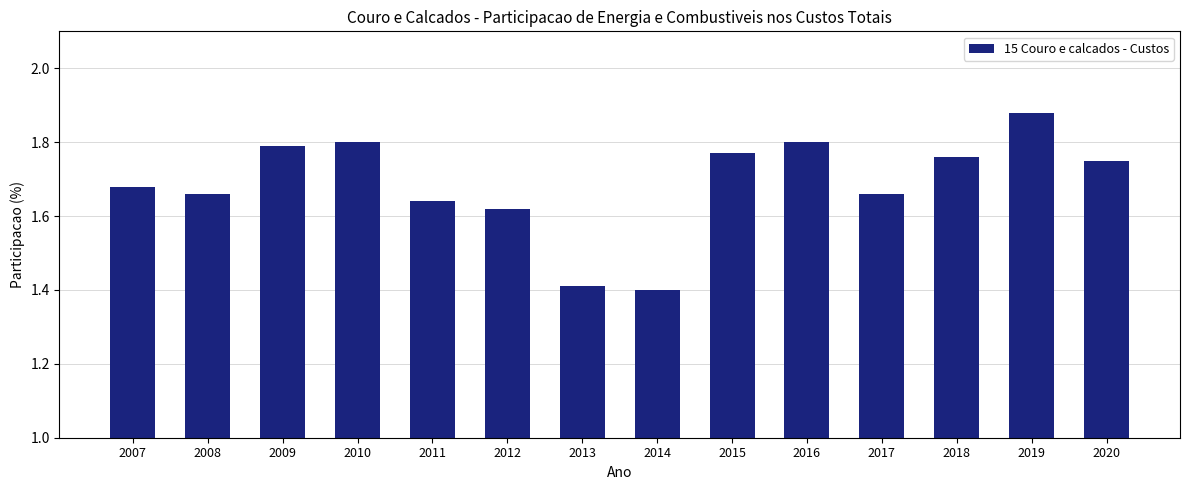

How many values are between 1 and 2?

14